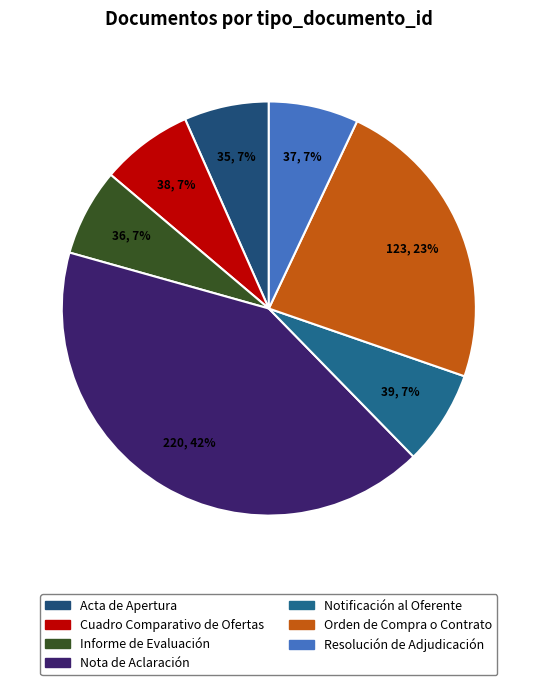

True or false: Nota de Aclaración accounts for 32% of the total.

False